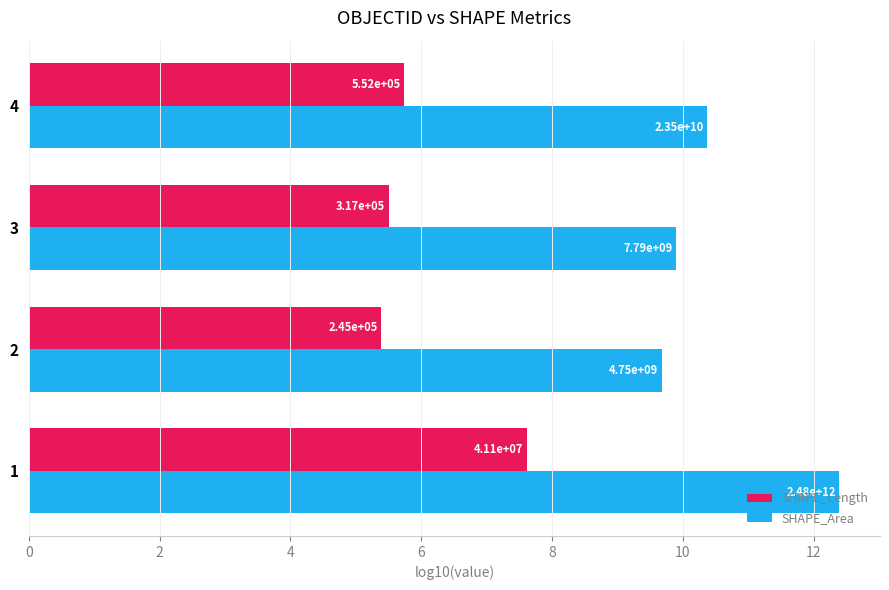

What are all the series names shown in the legend?

SHAPE_Length, SHAPE_Area